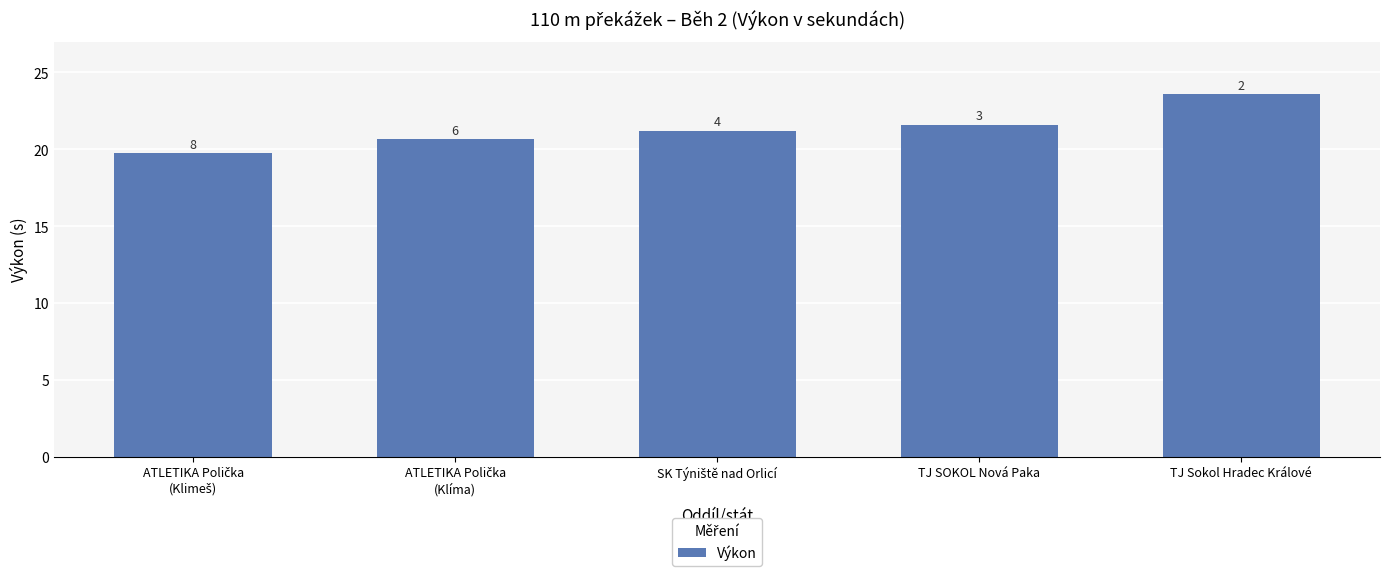

The value at ATLETIKA Polička
(Klíma) is 20.6. True or false?

True